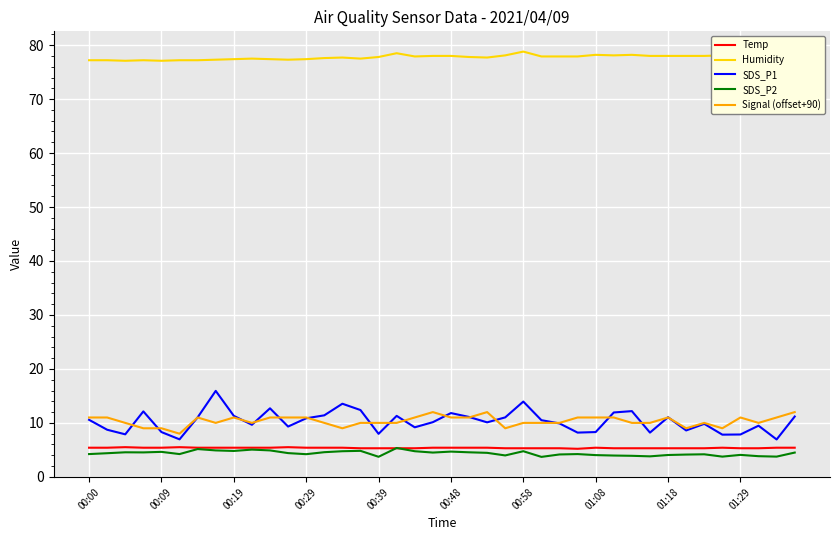

What is the average value of the SDS_P1 series?

10.3